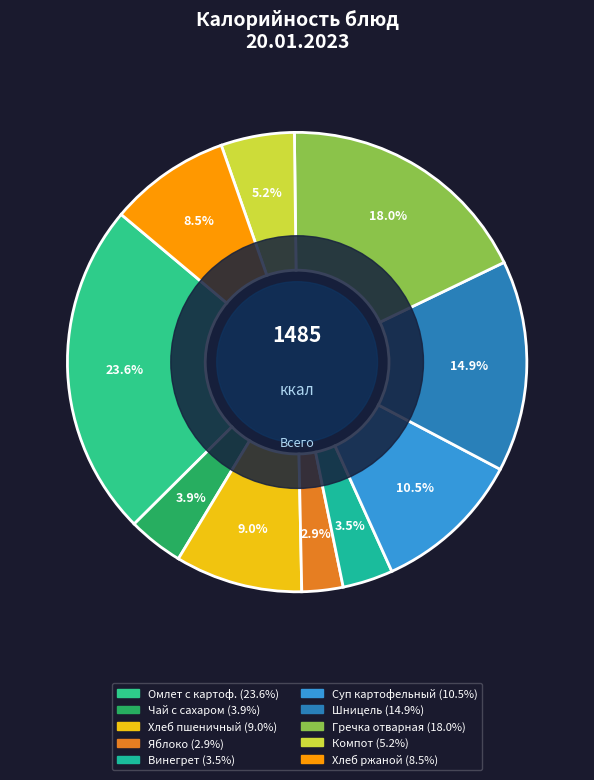

To the nearest percent, what is the difference between the largest and smallest slice percentages?

21%